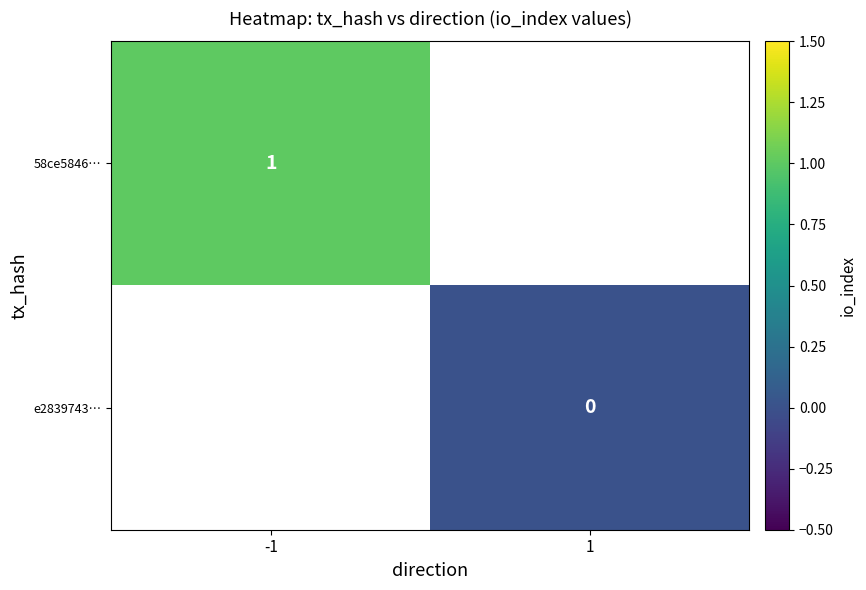

True or false: 58ce5846… has a value of 1.0 at -1.

True